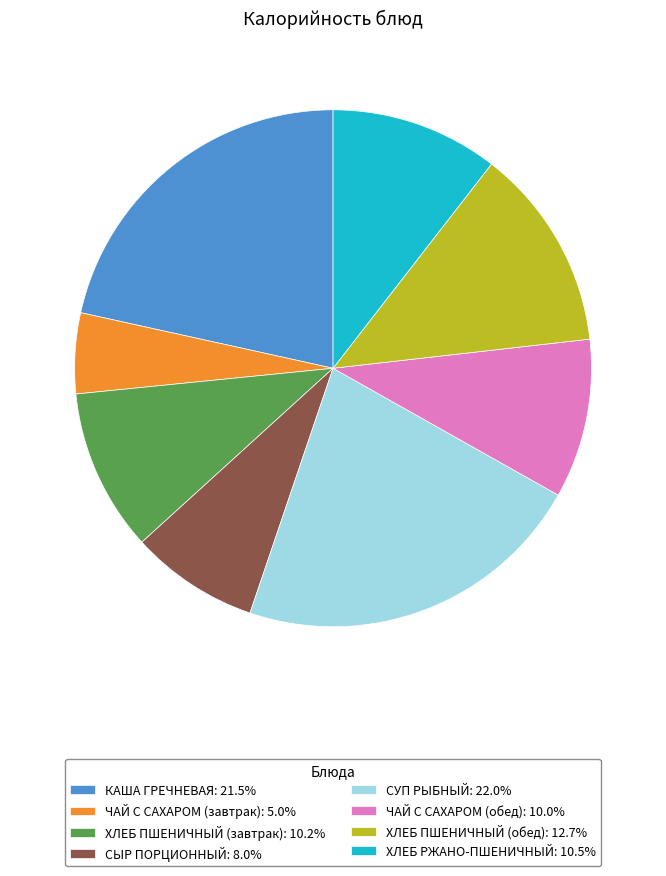

How many slices are in this pie chart?

8